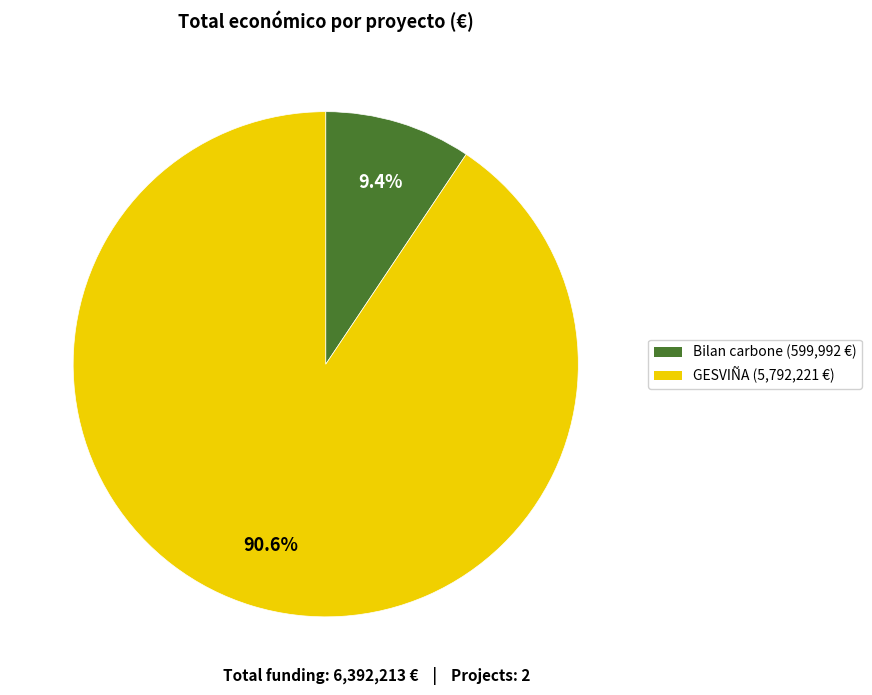

Does any single category account for the majority?

Yes